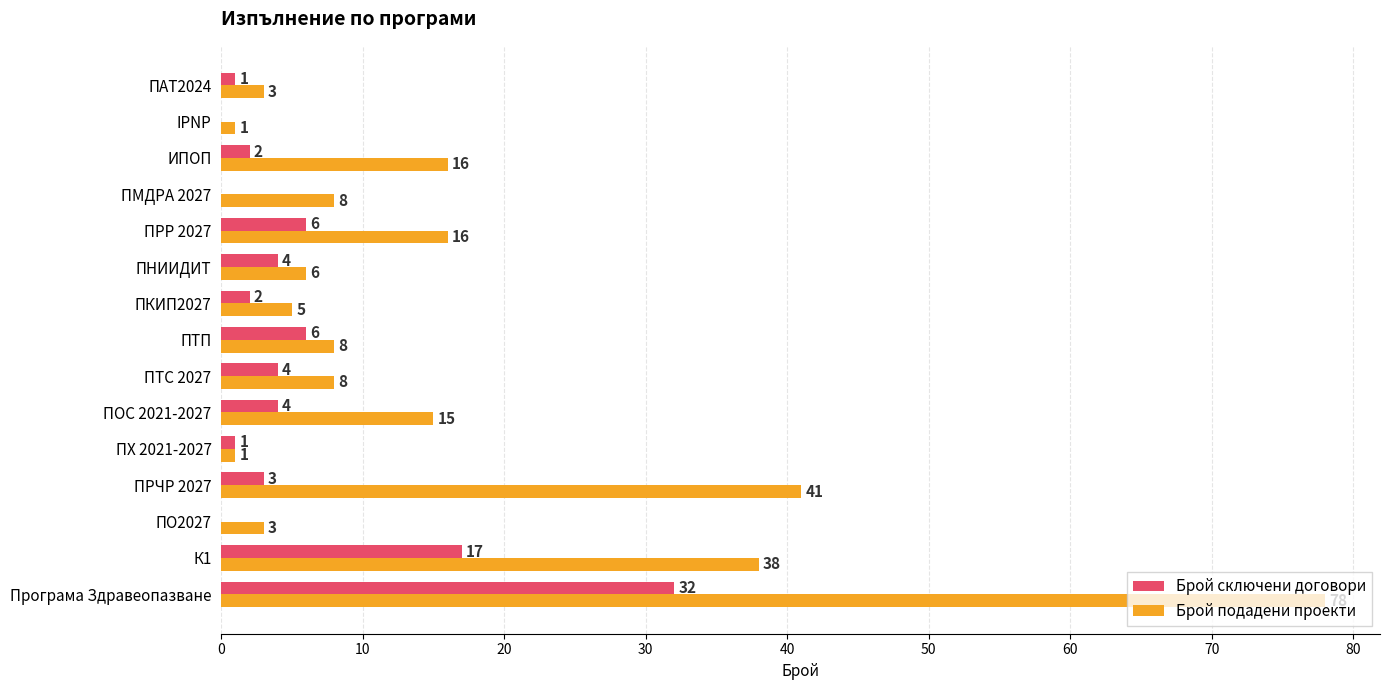

At which category is the sum across all series the highest?

Програма Здравеопазване